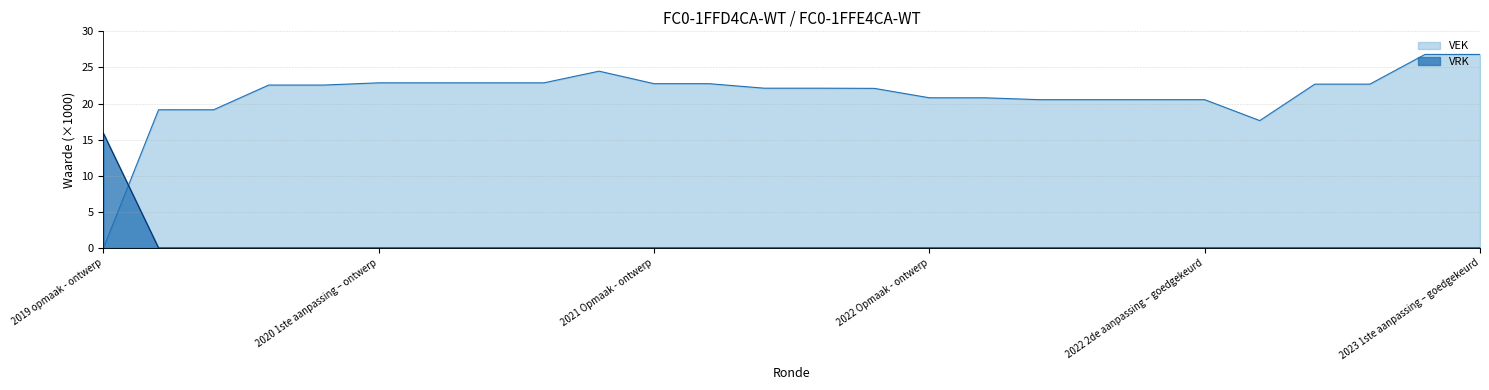

The VRK series shows -9.3 at 2022 Opmaak - goedgekeurd. True or false?

False